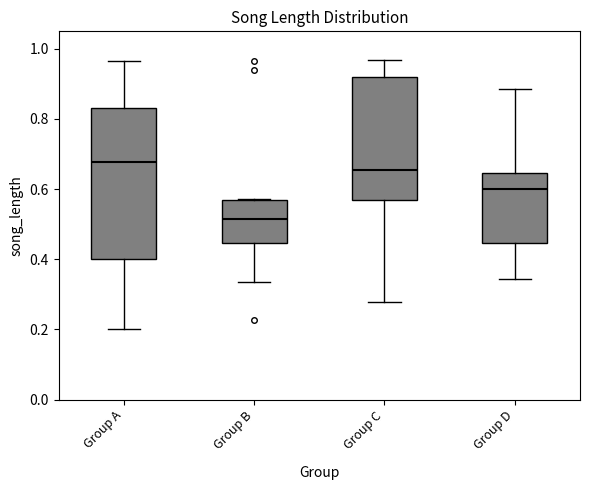

Comparing the boxes themselves (not the whiskers), which one is the tallest?

Group A